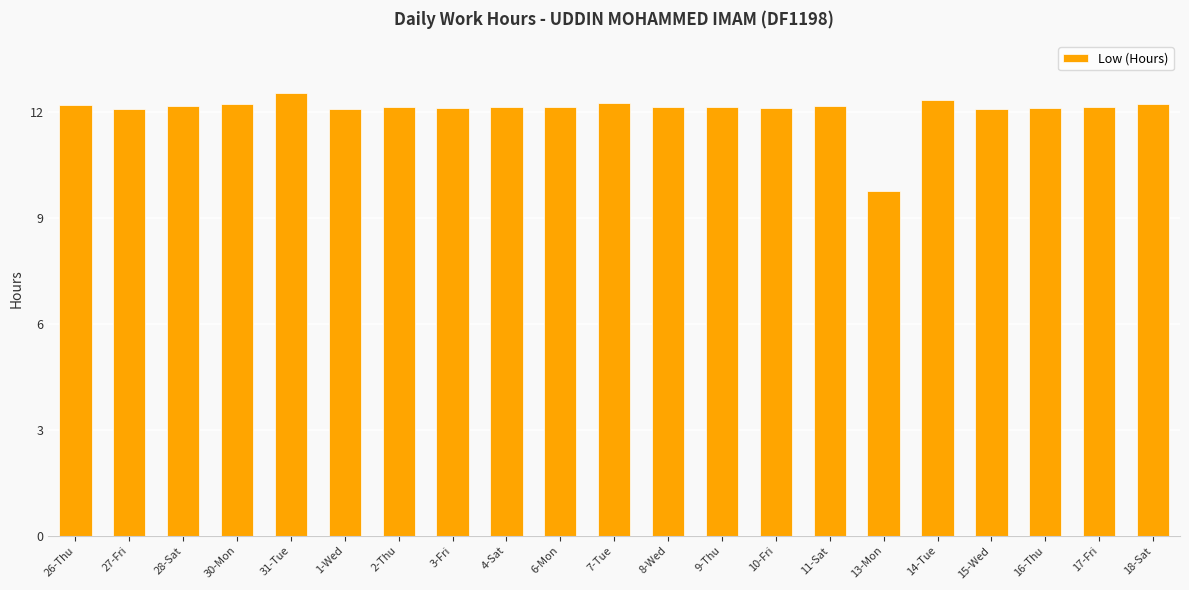

How many bars are there in total?

21